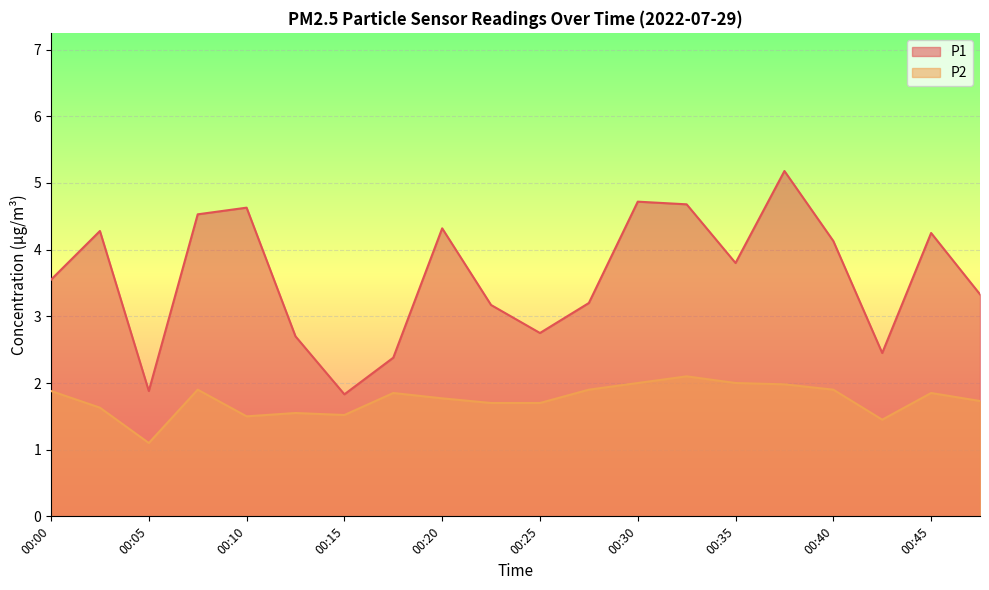

At 00:22, list the series in order from smallest to largest.

P2, P1